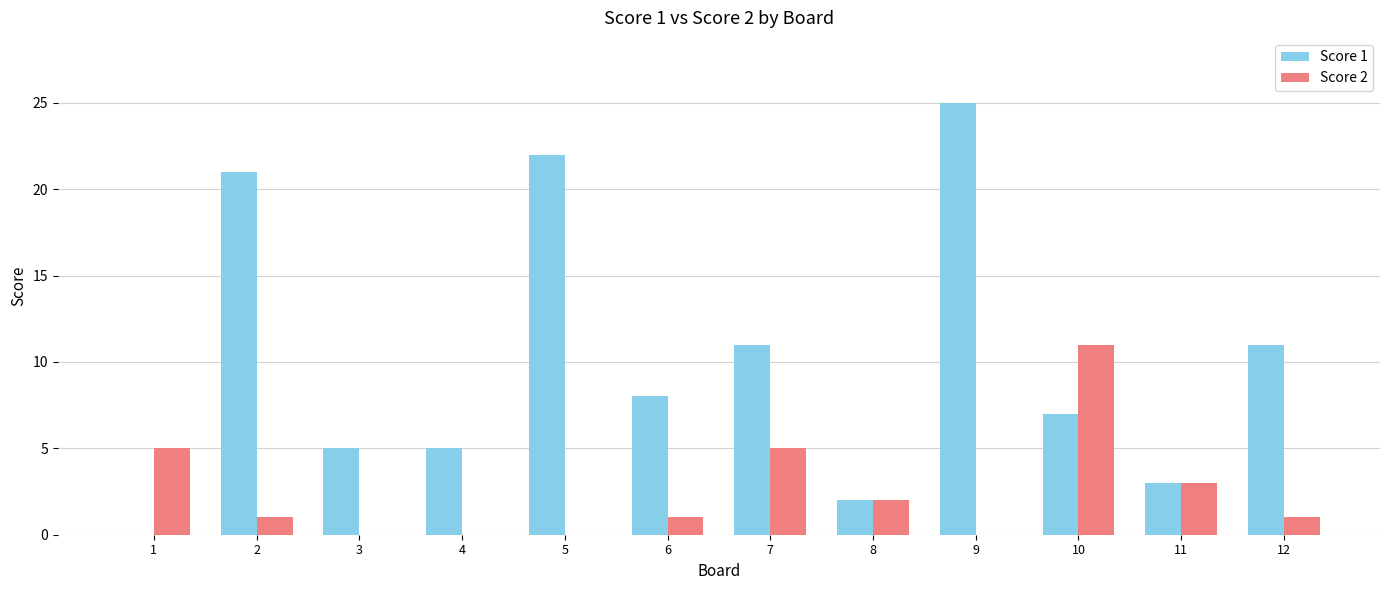

Which series changed the most between 10 and 12?

Score 2